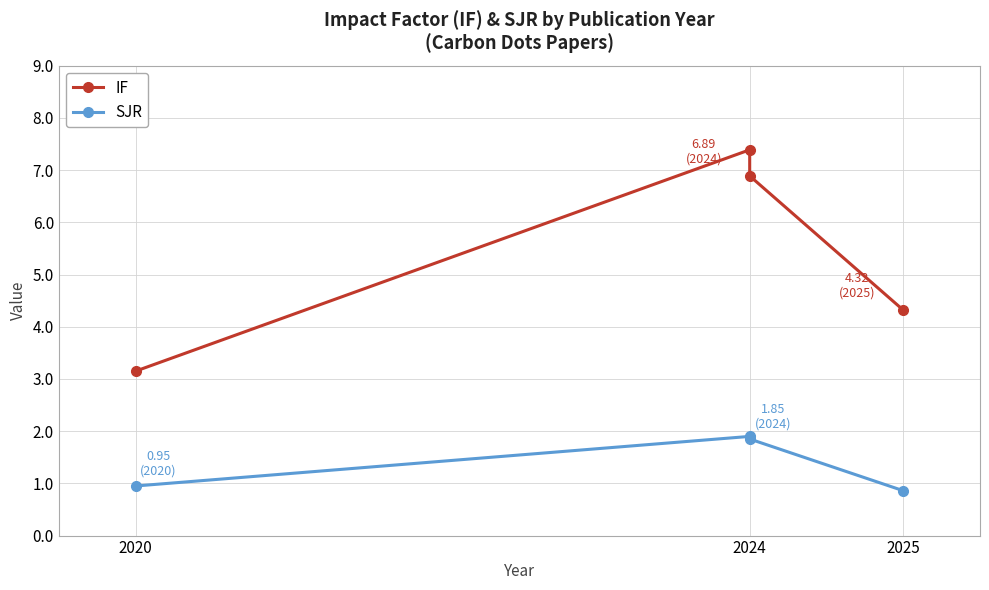

What is the sum of the IF values at 2024 and 2025?

11.7